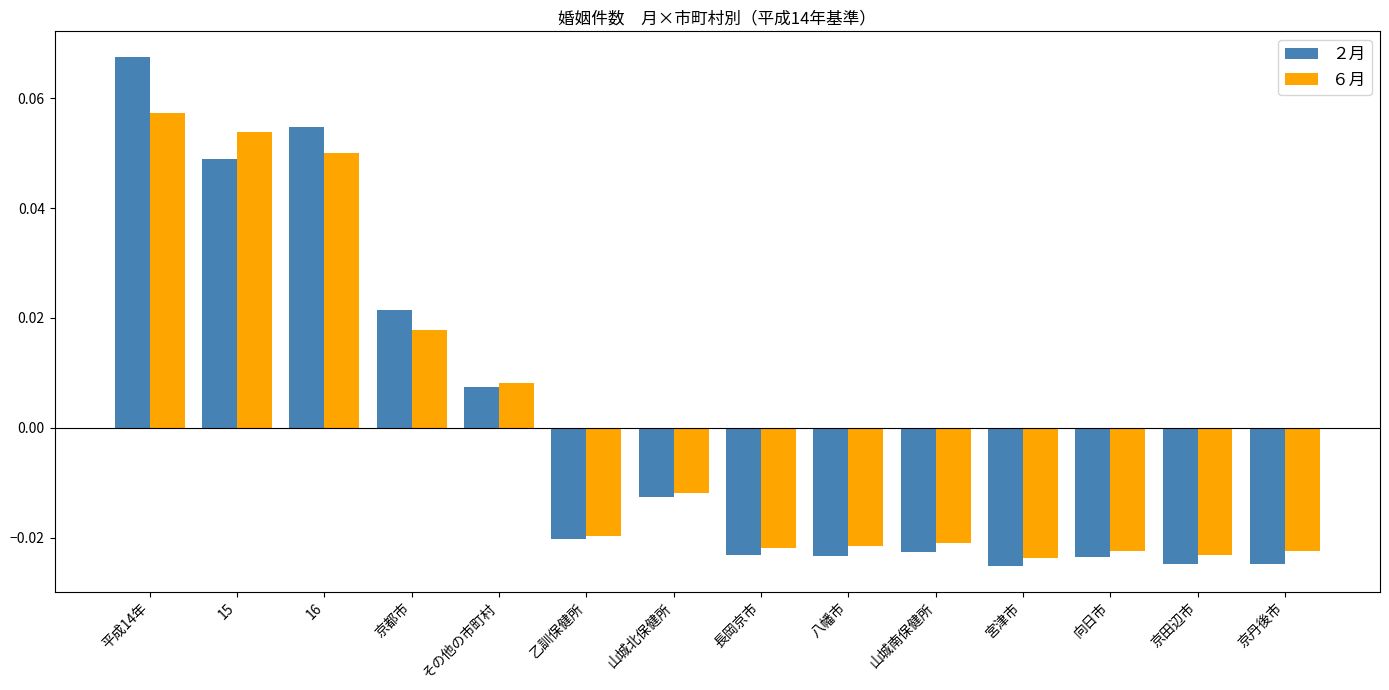

Which category has the highest value in the ２月 series?

平成14年